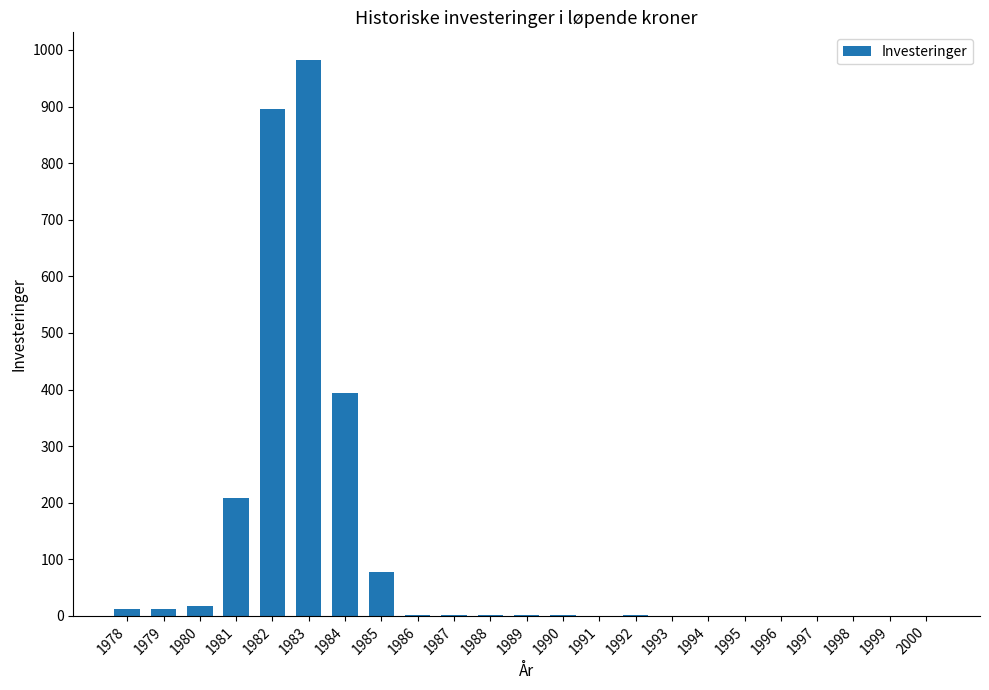

At which category does the chart reach its peak across all series?

1983